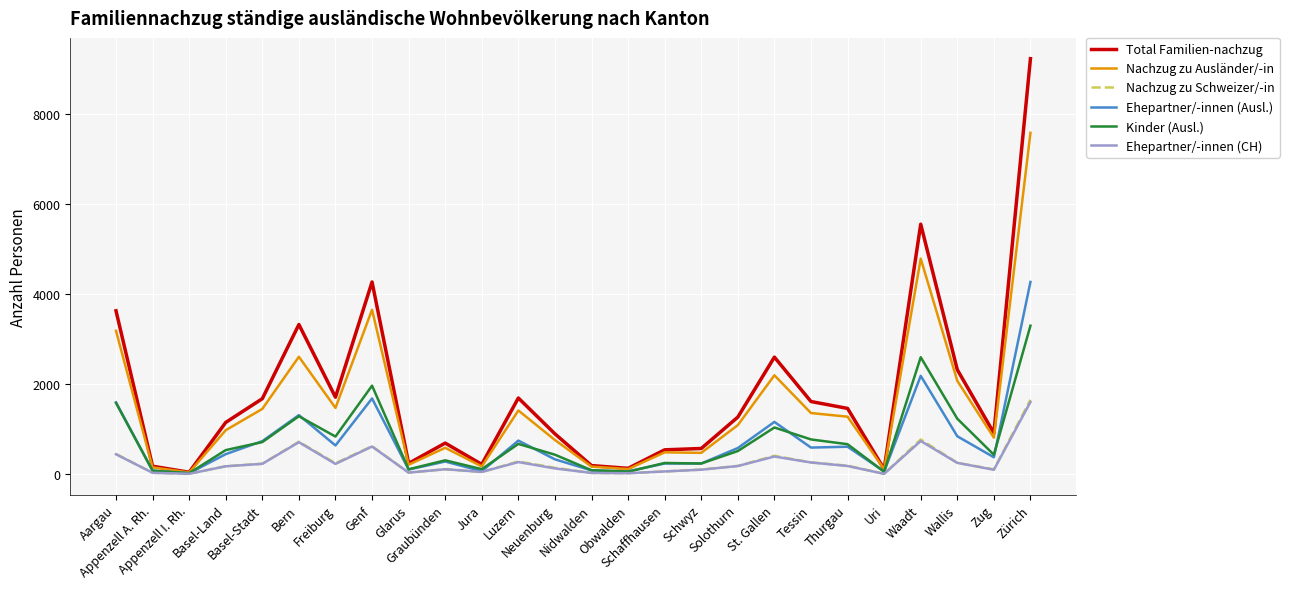

Where does the Nachzug zu Schweizer/-in series first go above 178?

Aargau